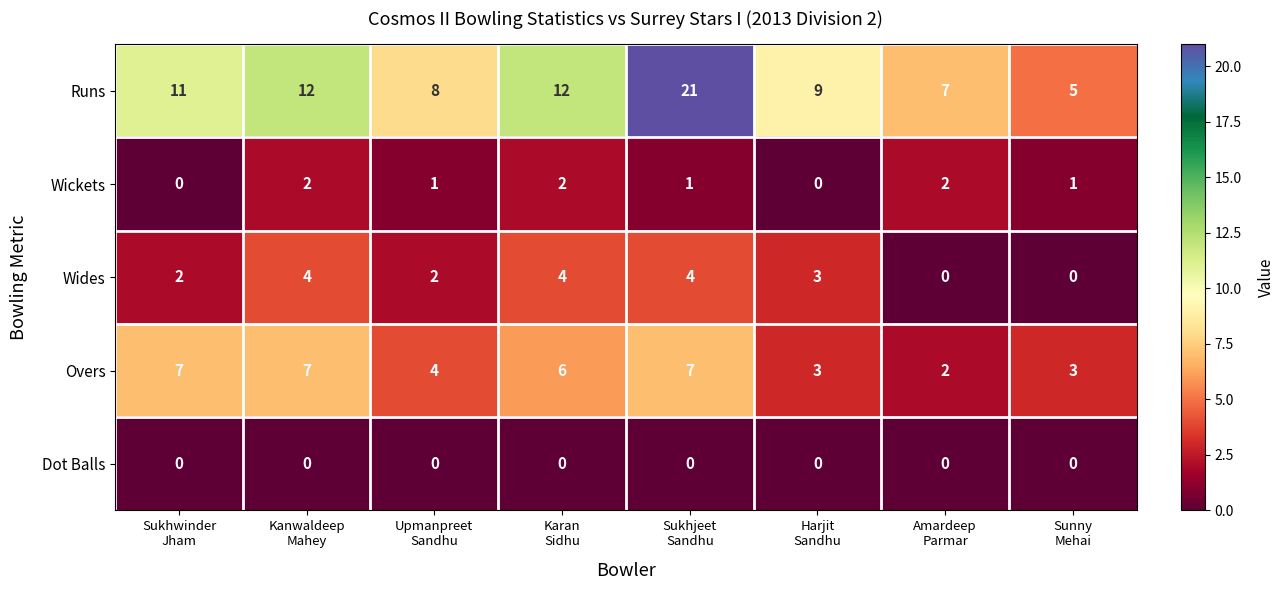

How many distinct data groups are displayed?

5